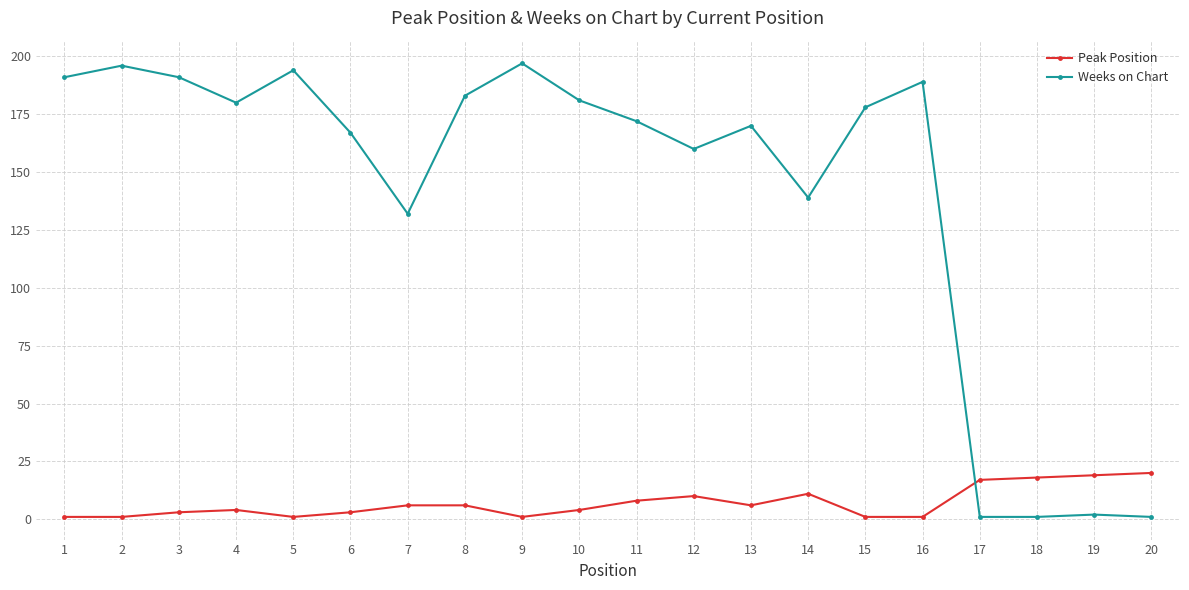

How many times do Weeks on Chart and Peak Position cross each other?

1